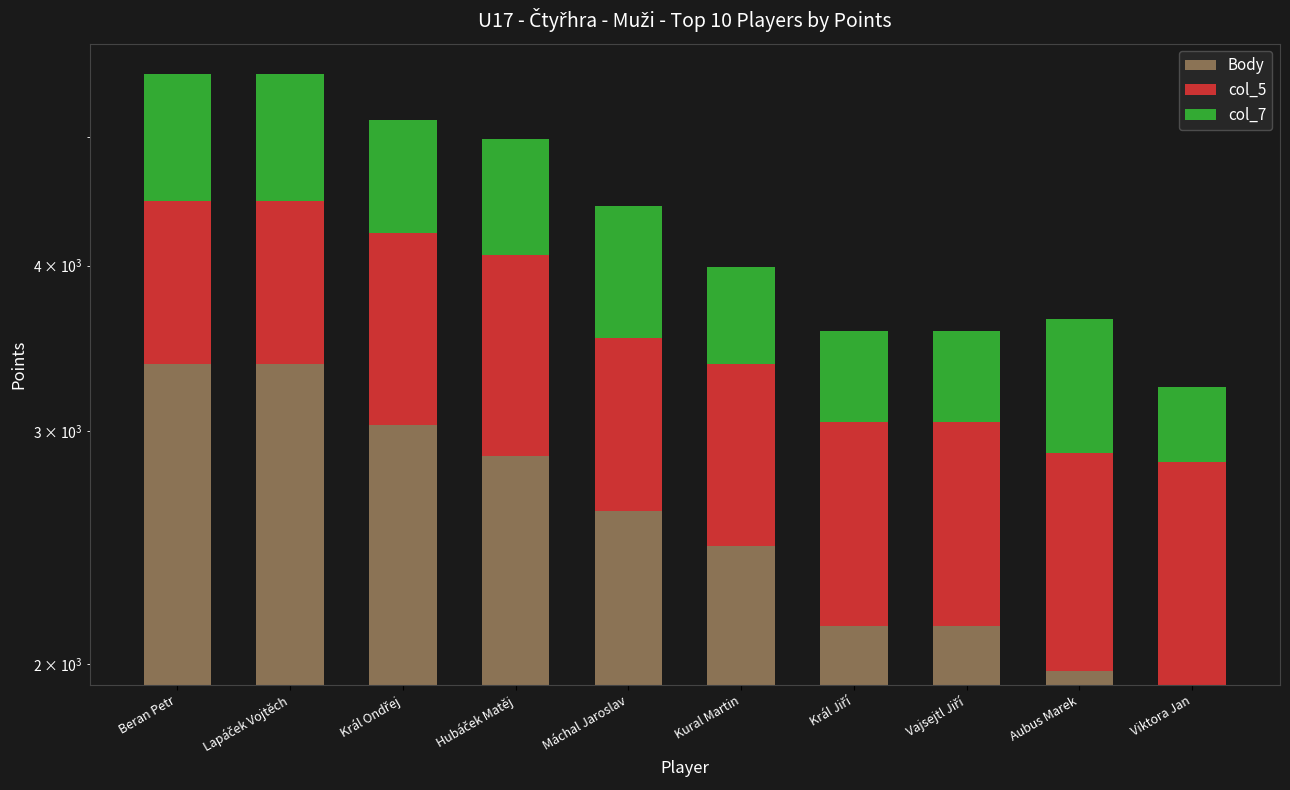

At which category does the chart reach its minimum across all series?

Viktora Jan